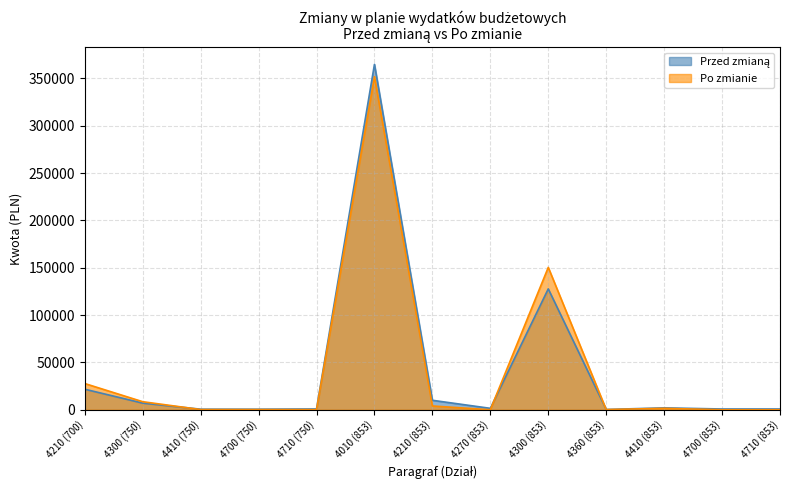

How many times do Przed zmianą and Po zmianie cross each other?

3